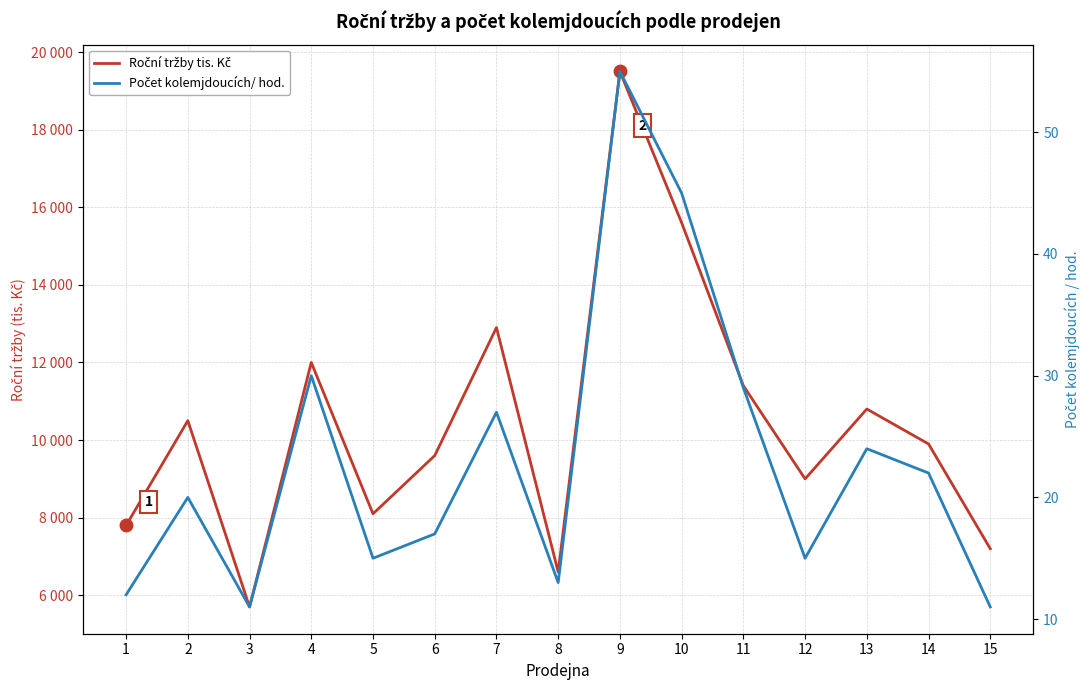

At which label does Počet kolemjdoucích/ hod. first exceed 20?

4